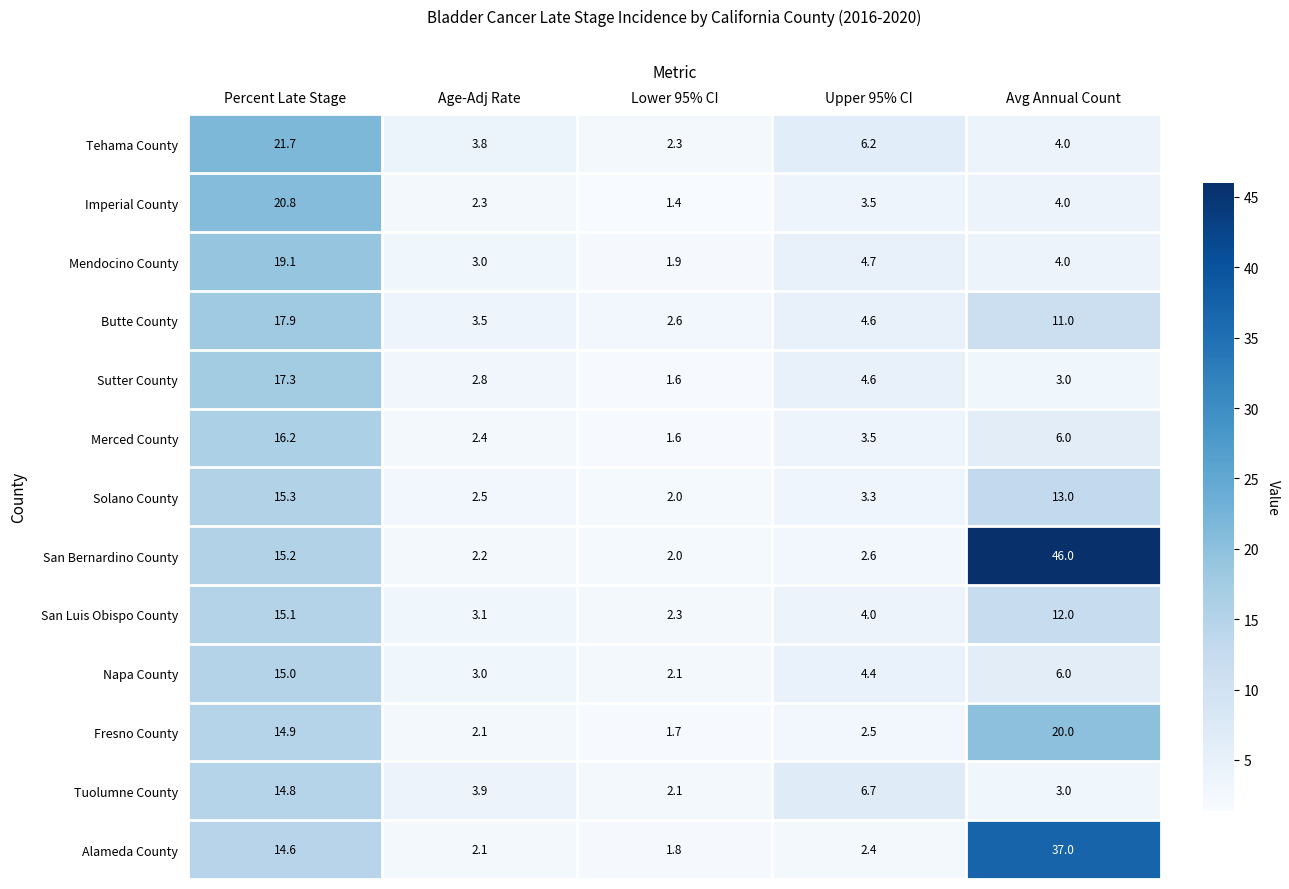

Is it true that Tehama County equals 3.8 at Age-Adj Rate?

True